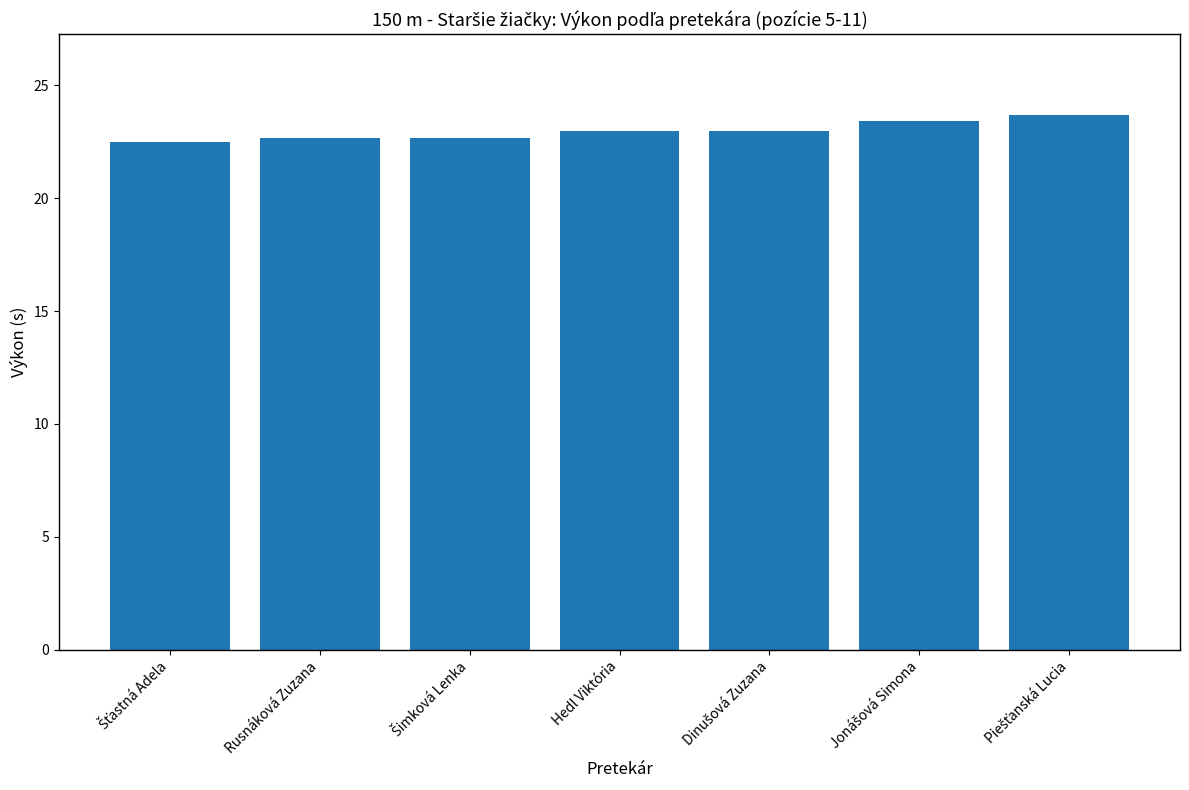

The chart shows a value of 22.9 at Hedl Viktória. True or false?

True